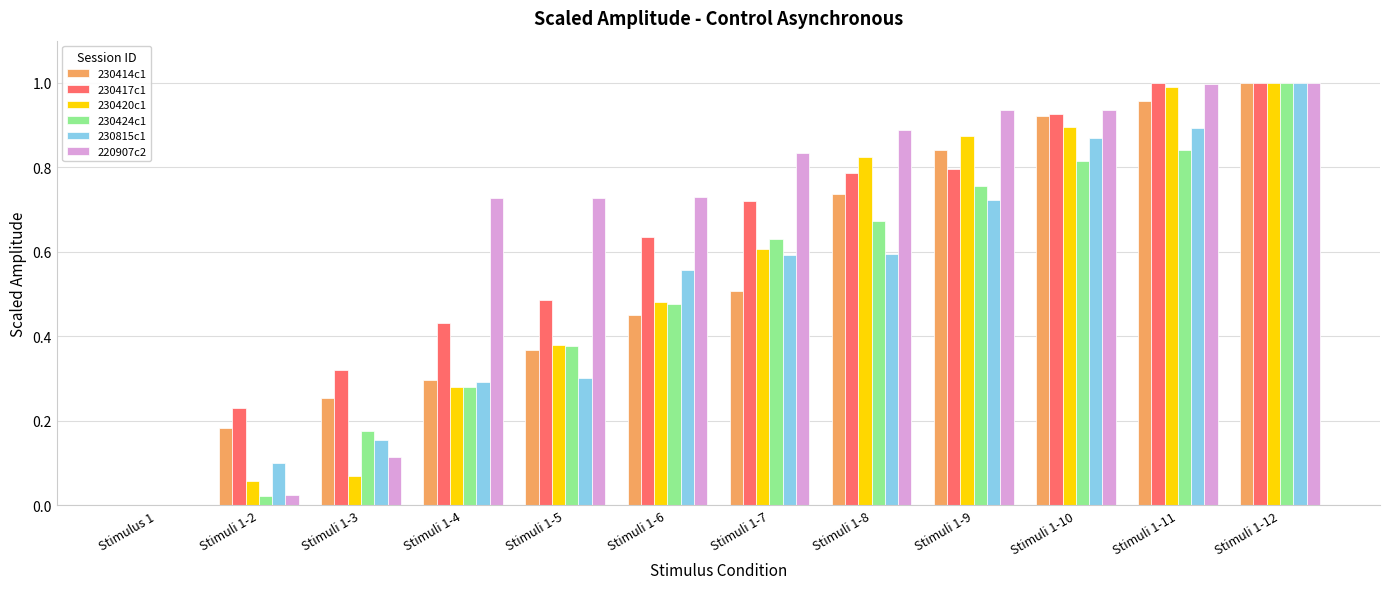

Which category has the highest value in the 230424c1 series?

Stimuli 1-12